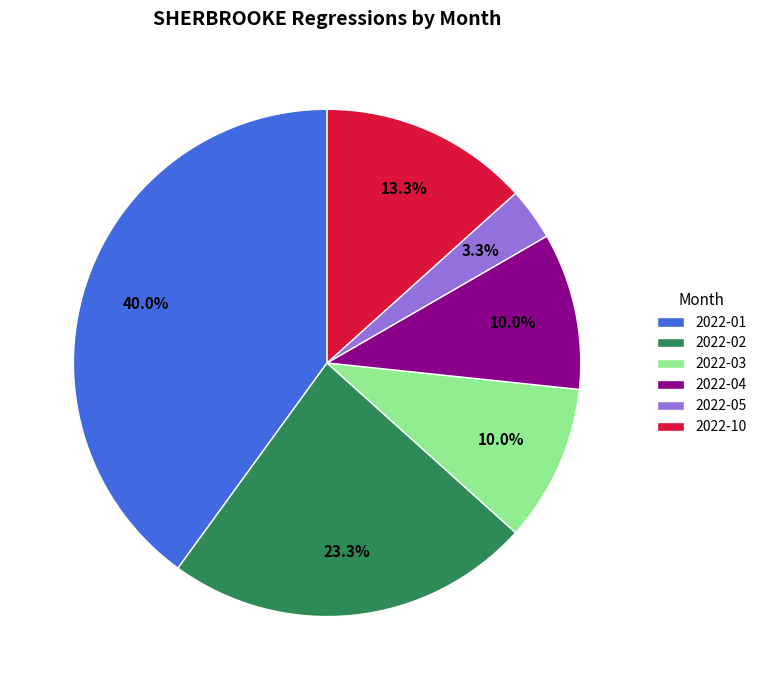

The 2022-02 slice represents 23% of the pie. True or false?

True